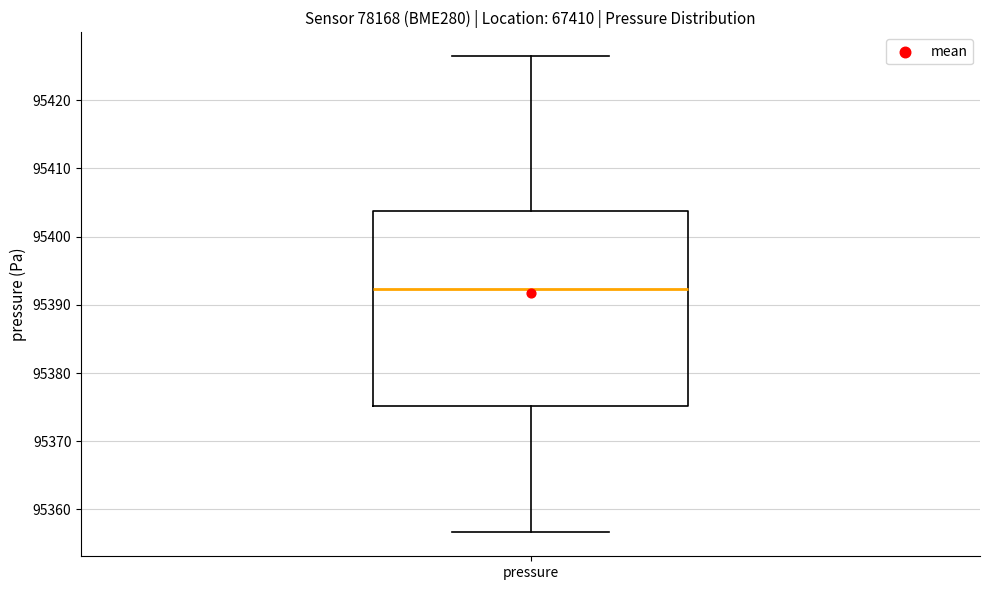

Transcribe this box plot: give where the median line is, the range the box spans, and where the two whiskers end, as read against the y-axis. The values are not printed on the chart, so give them approximately, as read against the axis.

median 95392, box 95375 to 95404, whiskers 95357 to 95426